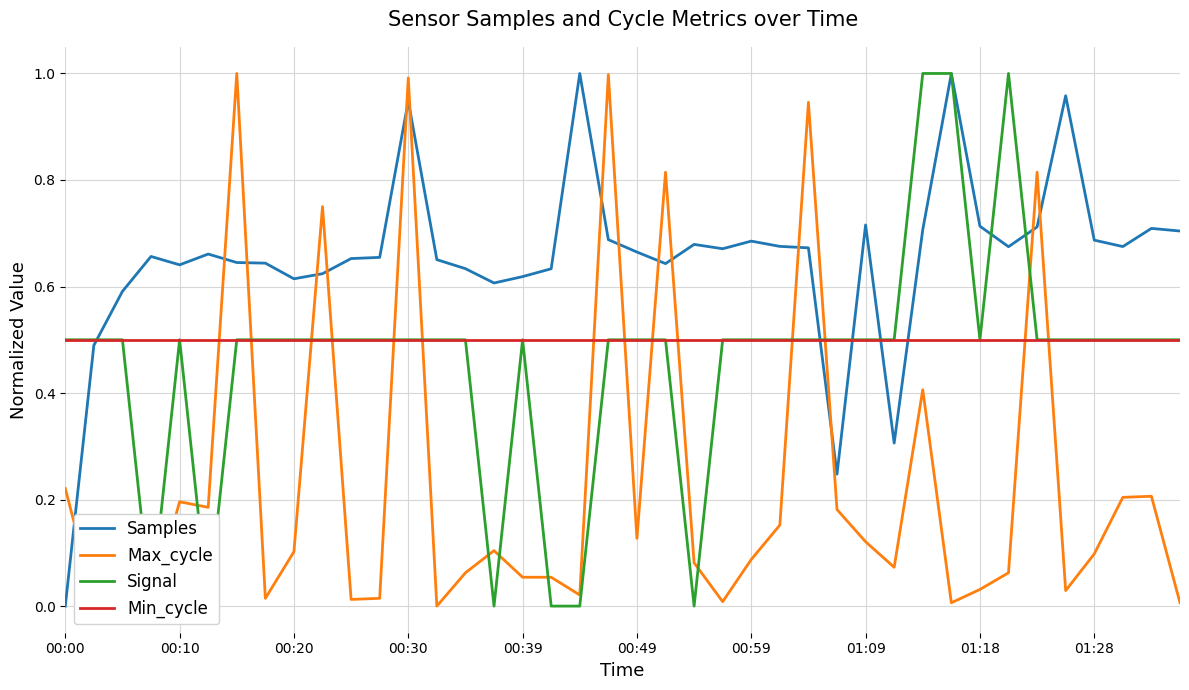

Which category has the lowest value in the Samples series?

00:00